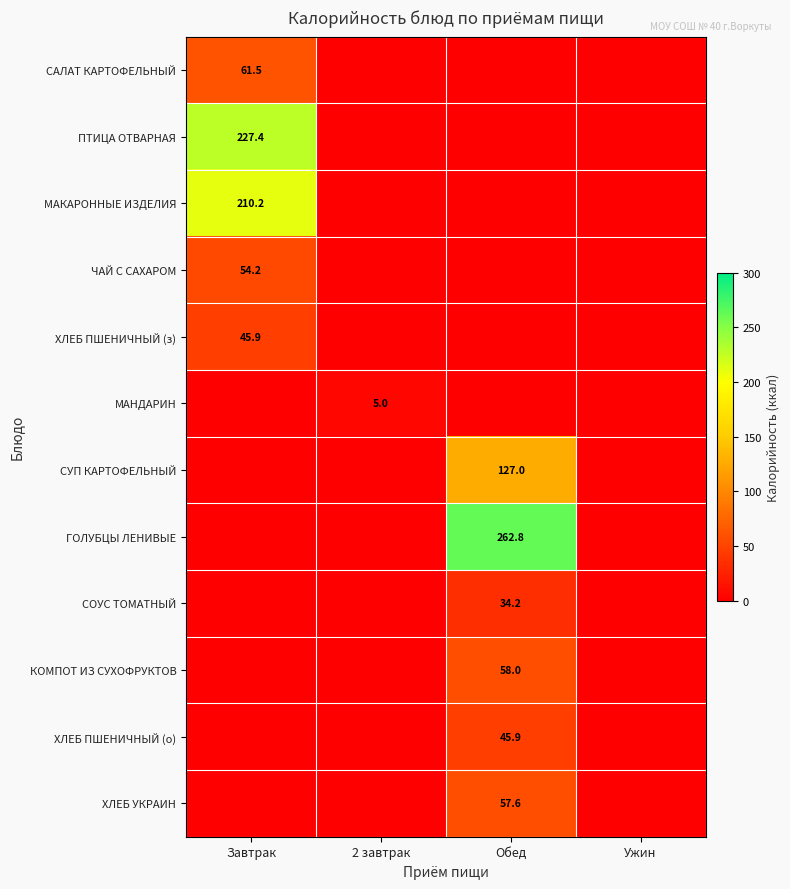

Which has a higher value, Обед or Ужин?

Ужин